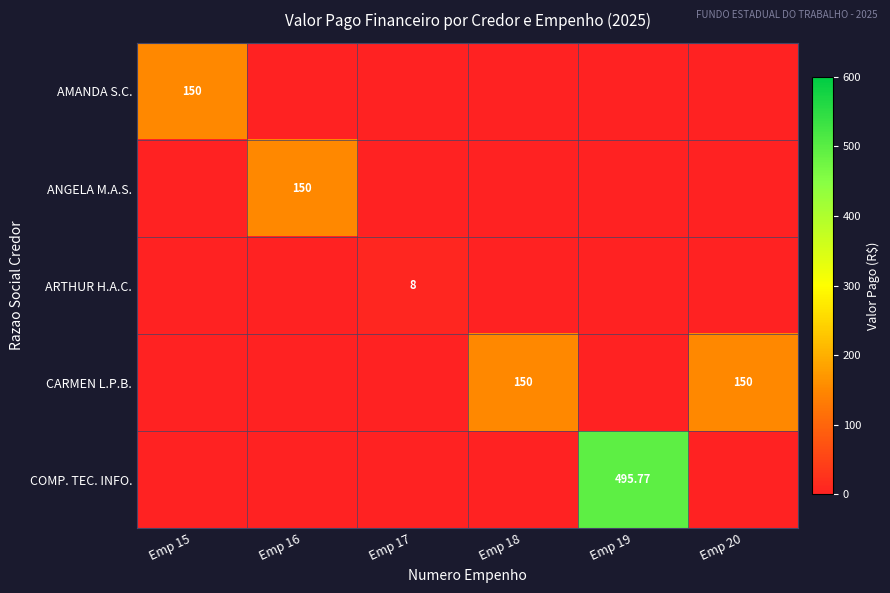

What is the difference between the maximum and second lowest values in the ARTHUR H.A.C. series?

8.0